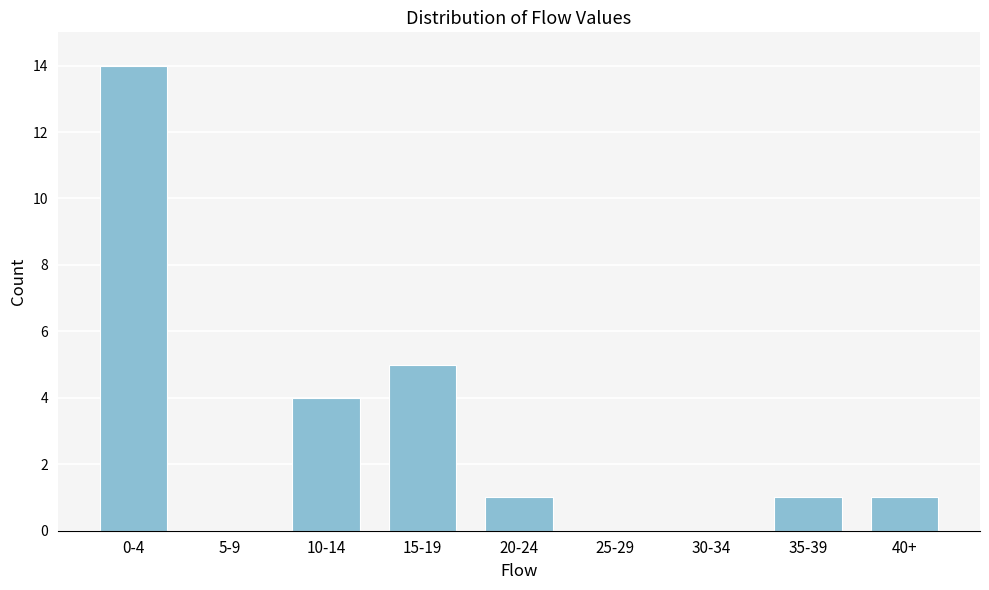

Reading left to right, what are all the values shown in this chart?

0-4=14	5-9=0	10-14=4	15-19=5	20-24=1	25-29=0	30-34=0	35-39=1	40+=1